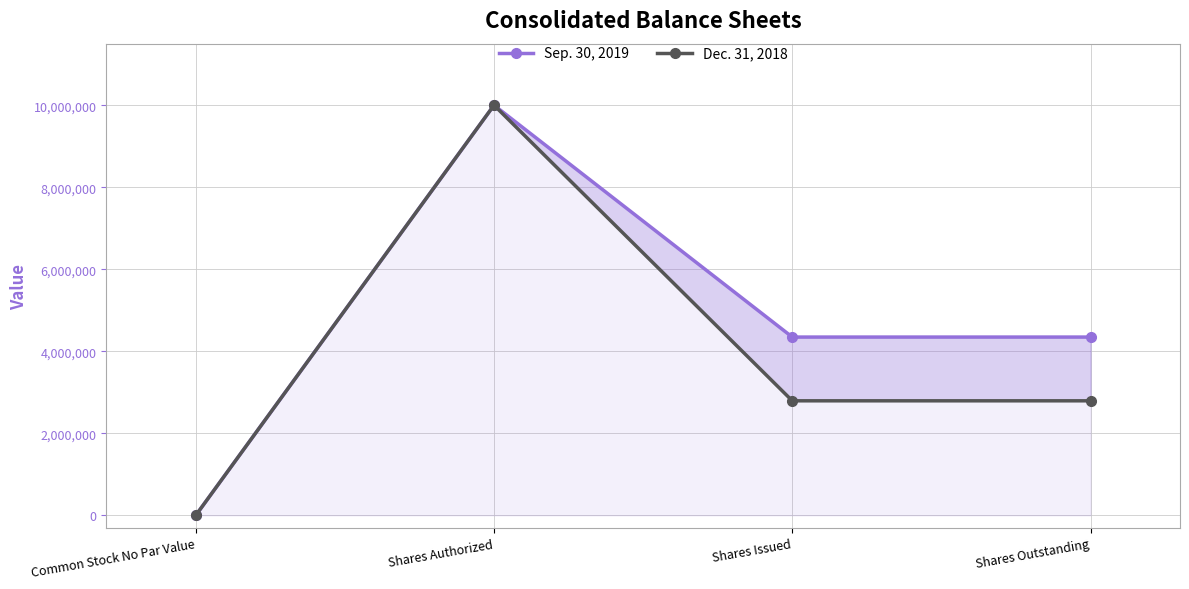

Count the number of data series in this chart.

2